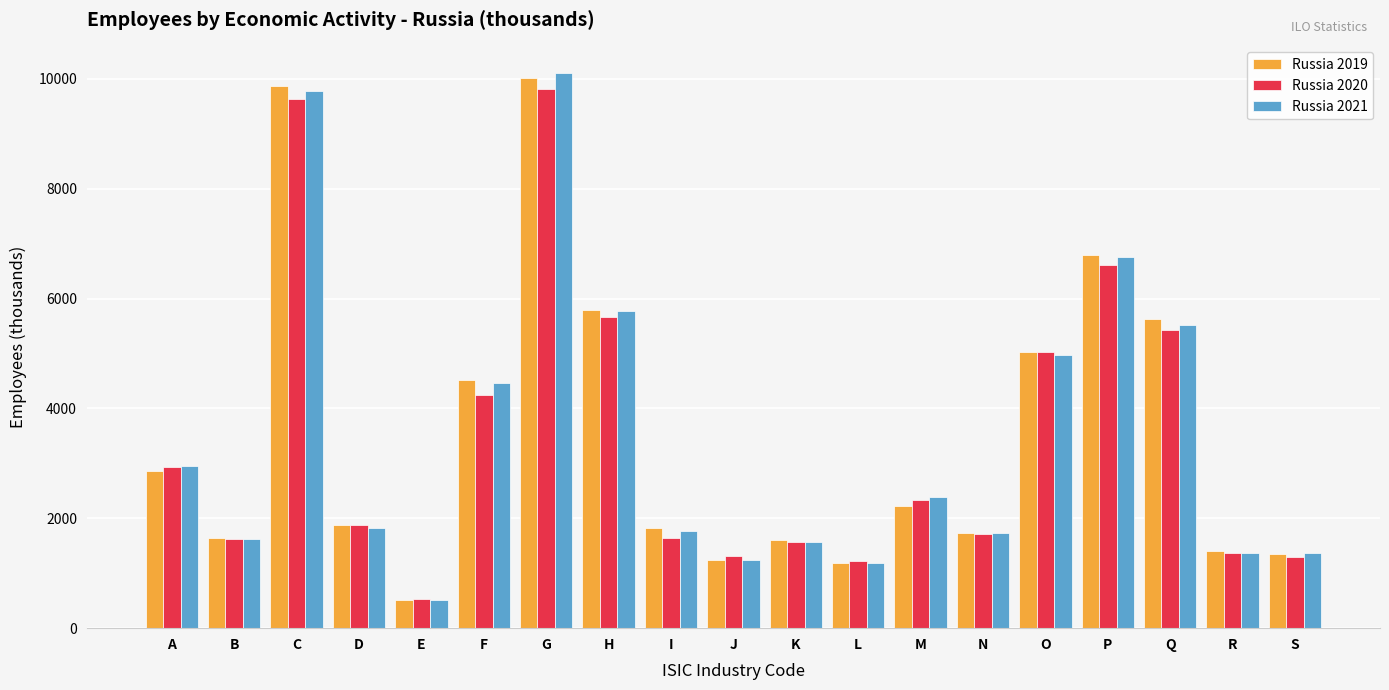

What is the smallest value displayed?

503.9